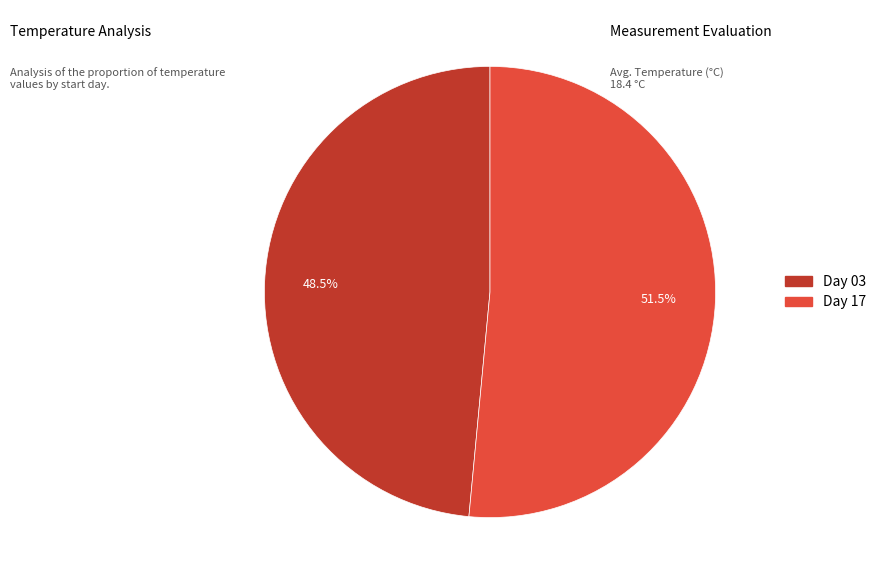

How many segments does this pie chart have?

2